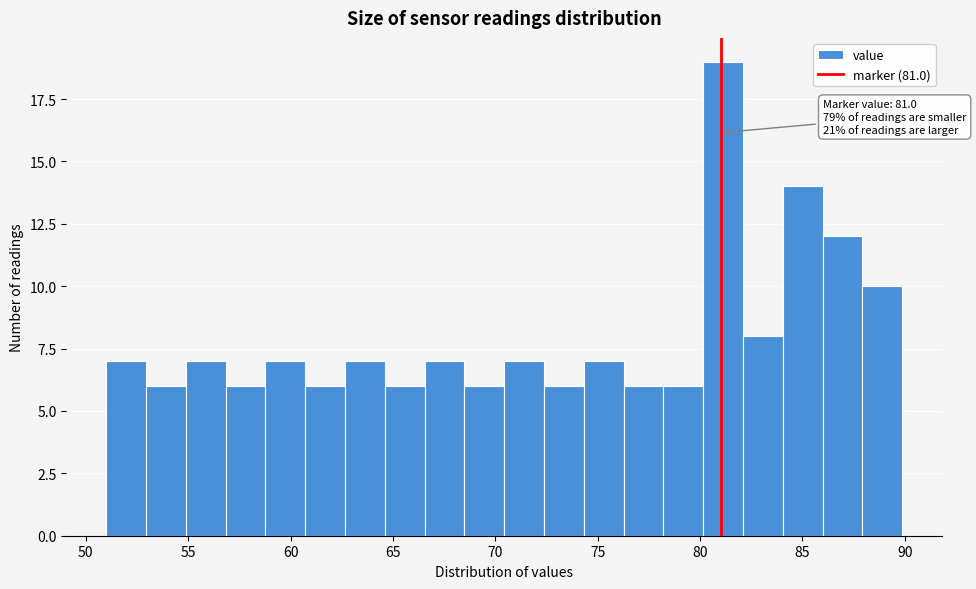

Around what value on the x-axis is the tallest bar? Give the approximate position of its centre, as read against the axis.

81.0